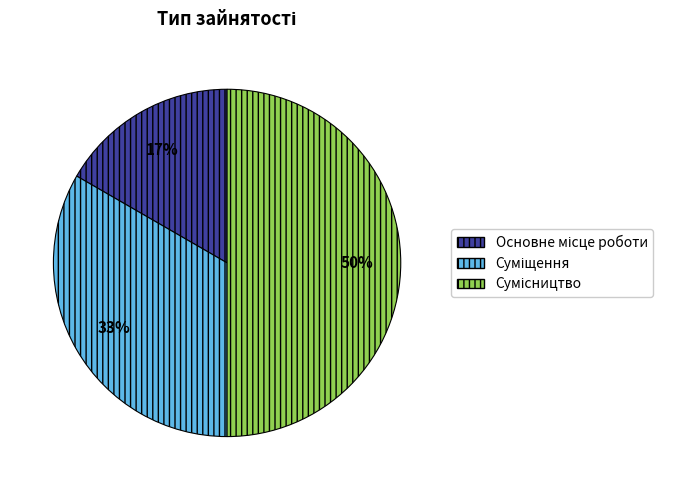

How many segments does this pie chart have?

3